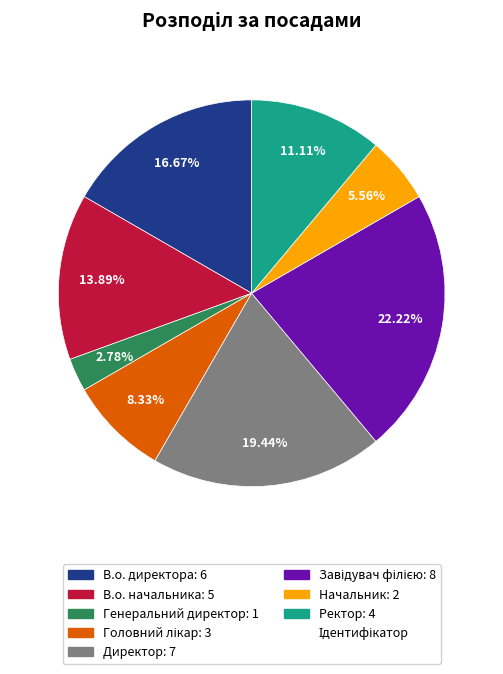

Is there a majority slice in this chart?

No